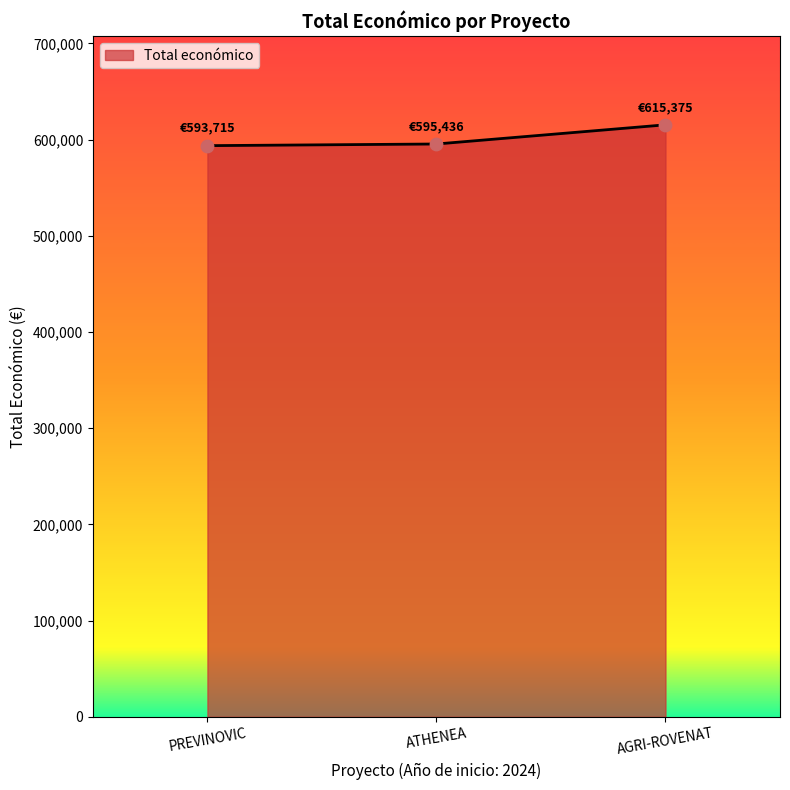

Between AGRI-ROVENAT and PREVINOVIC, which is larger?

AGRI-ROVENAT